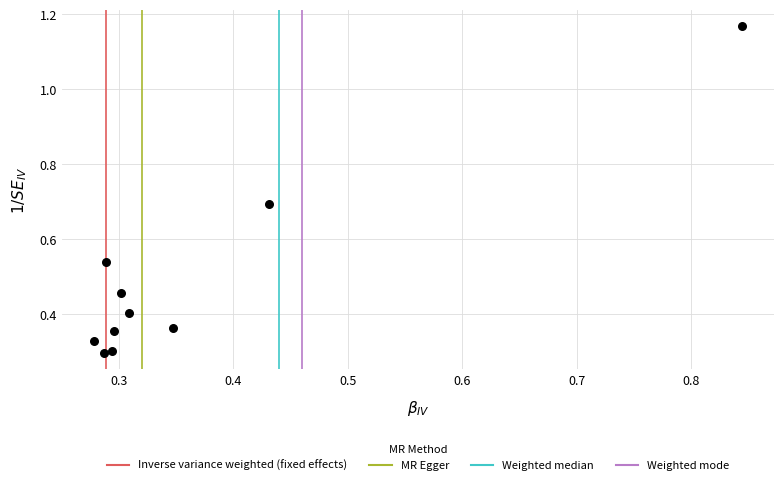

What is the range of Y values (max minus min)?

0.9